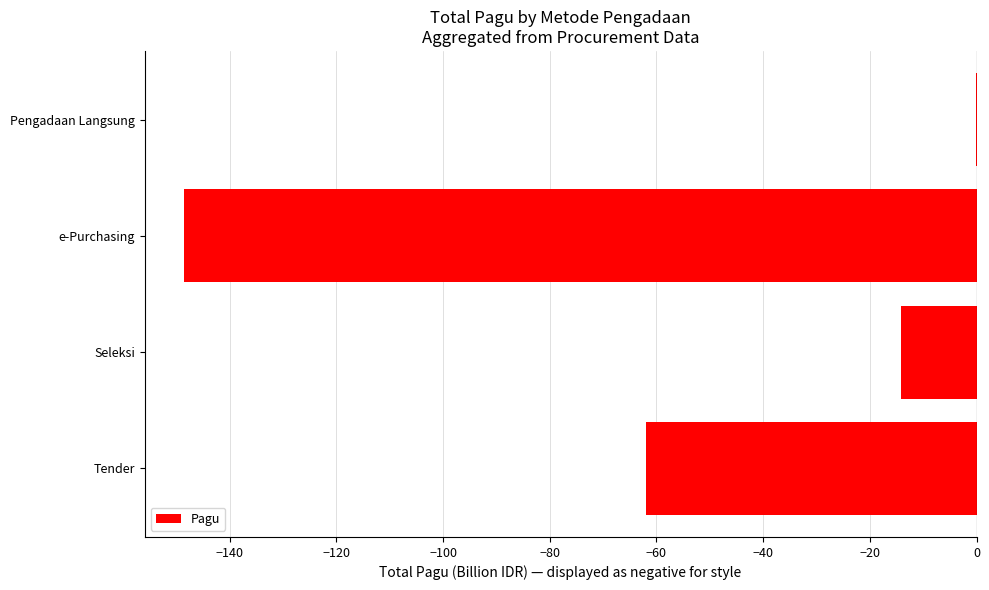

Which category has the highest value across all series?

Pengadaan Langsung